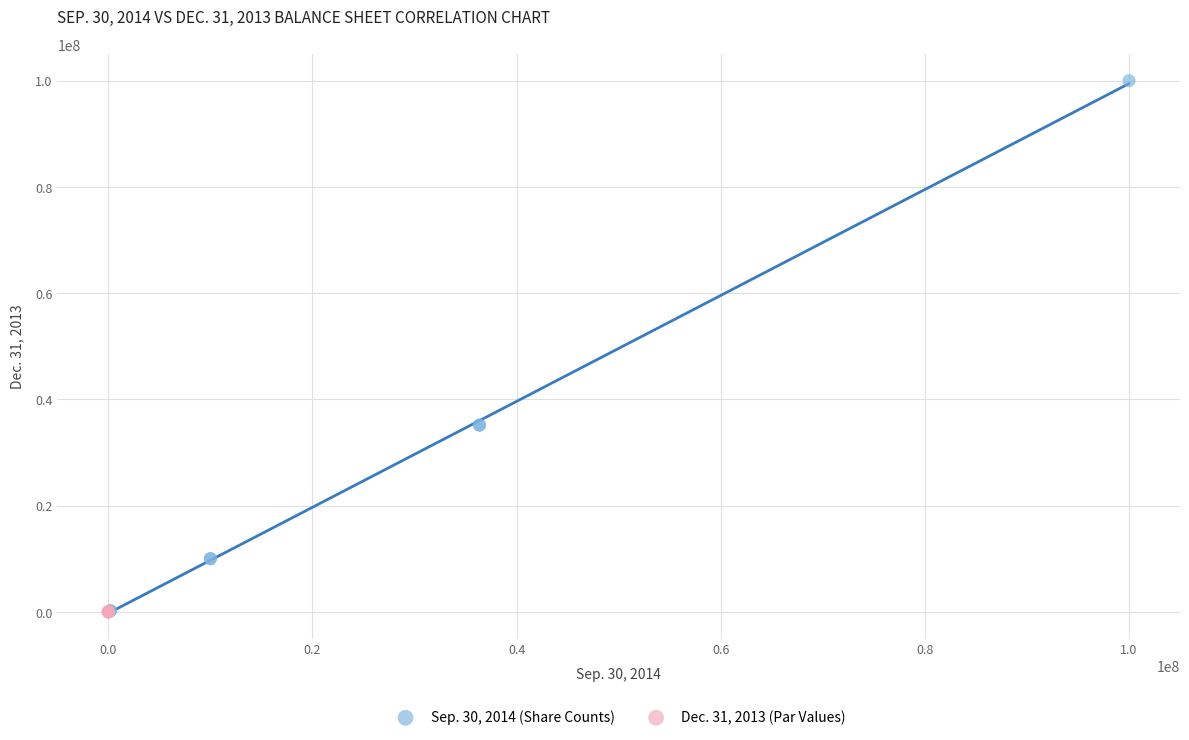

Which series reaches the maximum Y coordinate?

Sep. 30, 2014 (Share Counts)